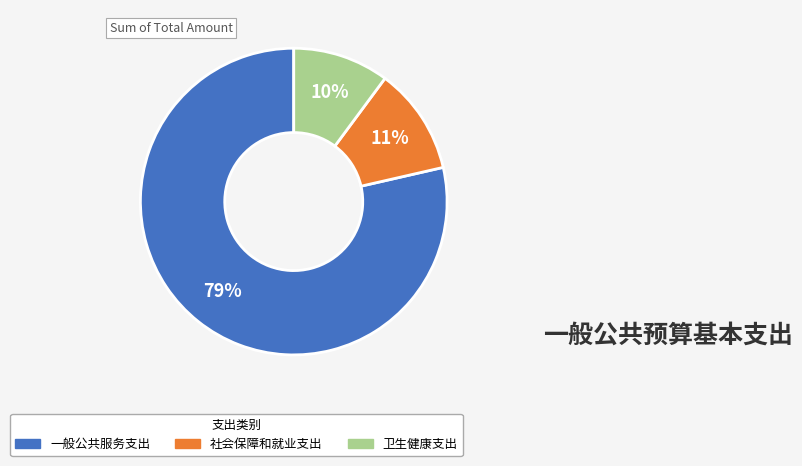

Do 社会保障和就业支出 and 一般公共服务支出 together represent more than half of the pie?

Yes